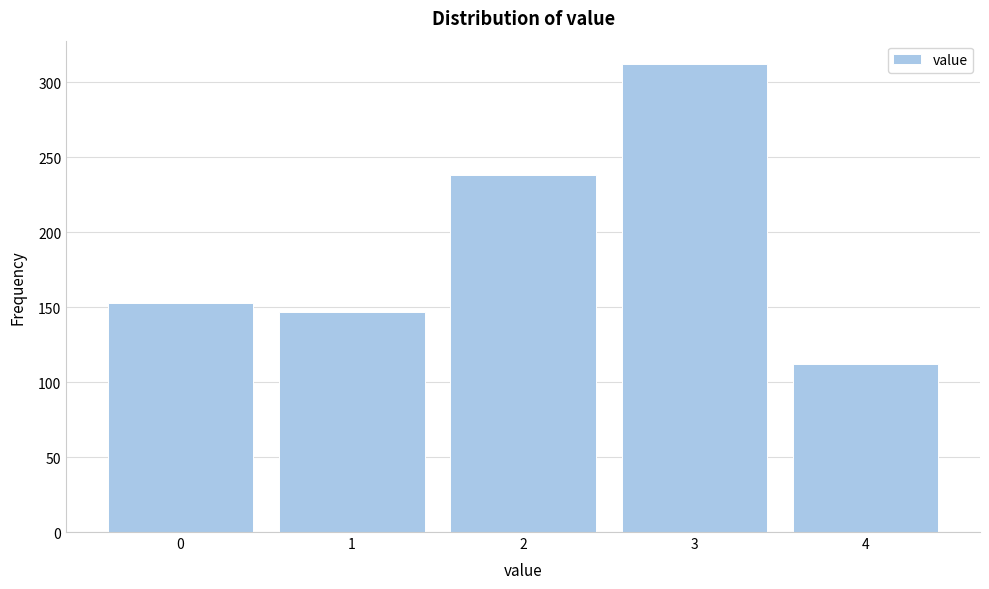

Over which range of the x-axis is the bar tallest?

2.5 to 3.5